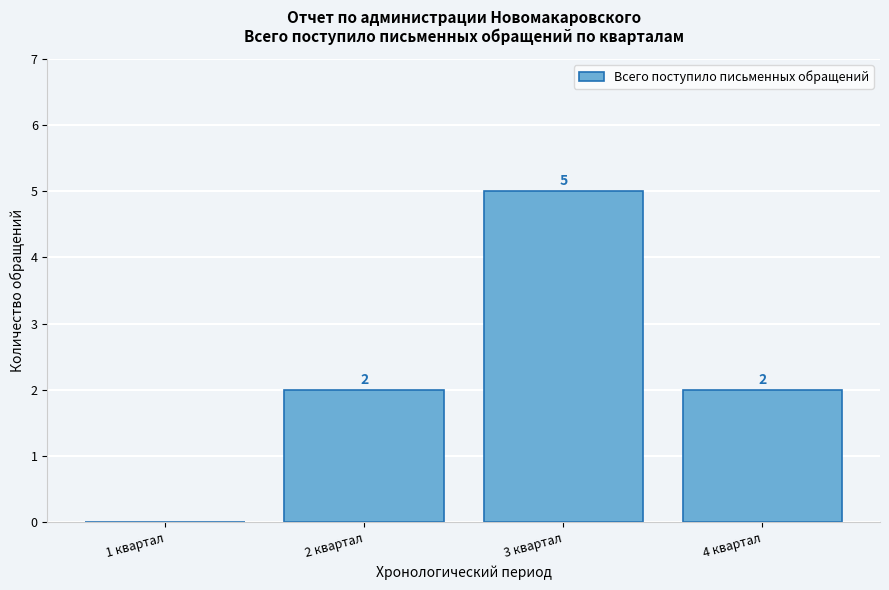

Reading left to right, what are all the values shown in this chart?

1 квартал=0	2 квартал=2	3 квартал=5	4 квартал=2